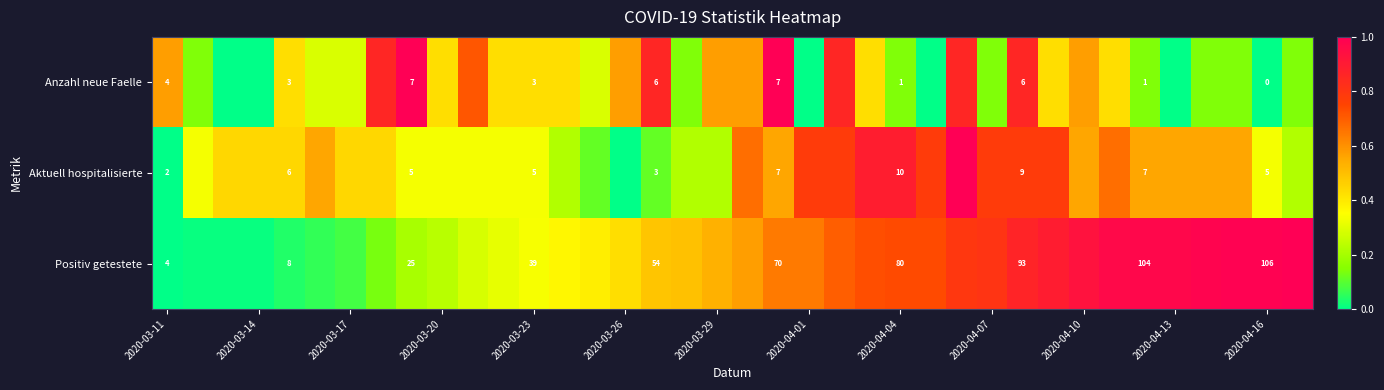

What is the total value across all series at 20?

2.2